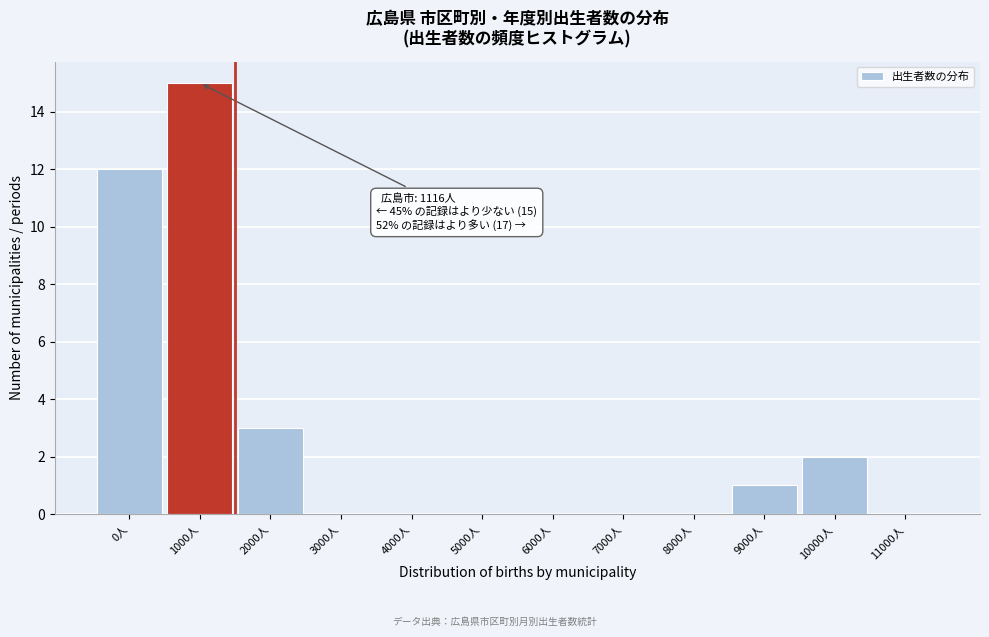

Reading left to right, what are all the values shown in this chart?

0人=12	1000人=15	2000人=3	3000人=0	4000人=0	5000人=0	6000人=0	7000人=0	8000人=0	9000人=1	10000人=2	11000人=0